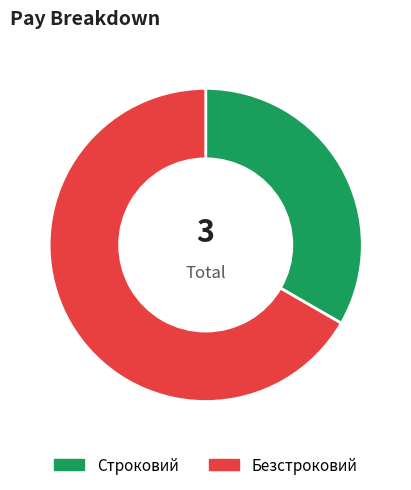

Which has a higher value, Строковий or Безстроковий?

Безстроковий